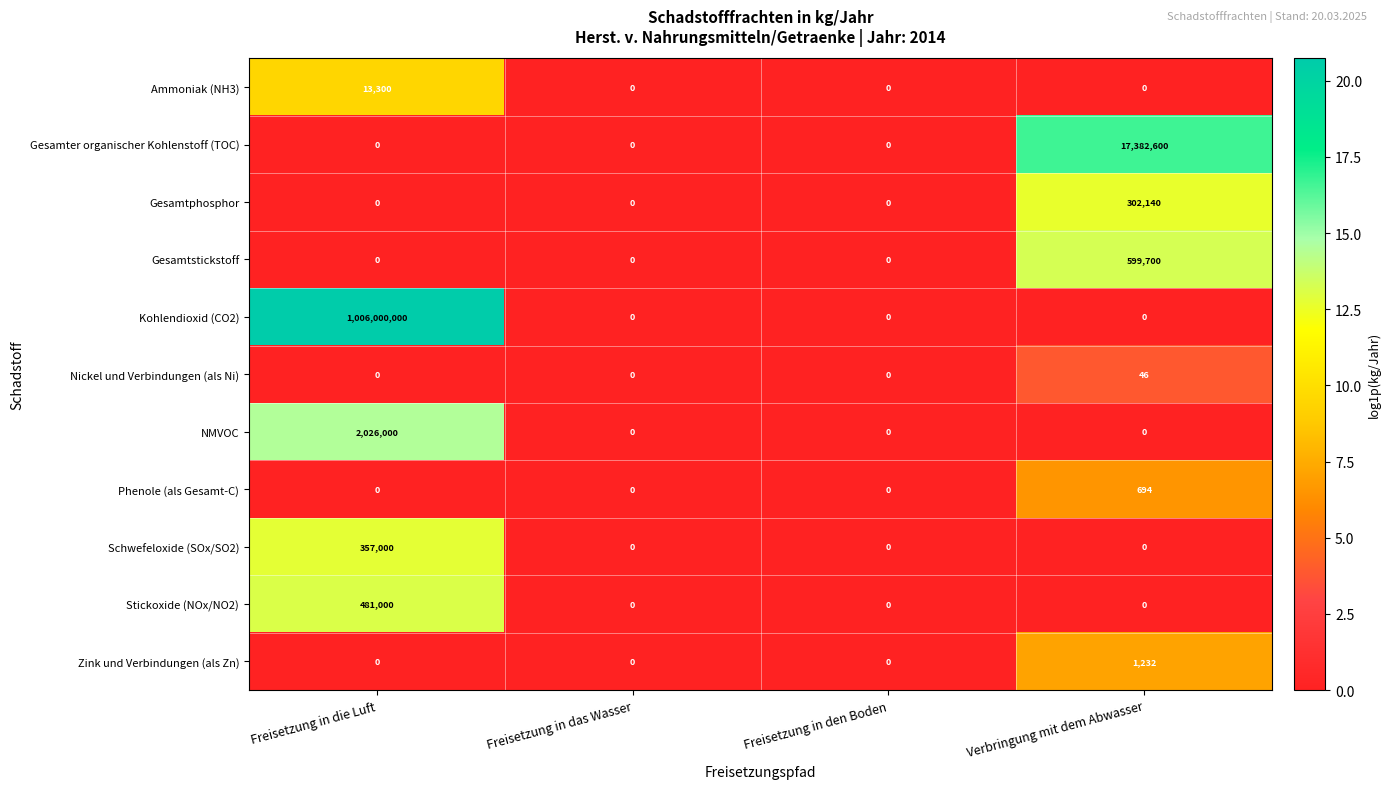

Which category has the highest value in the Gesamtstickstoff series?

Verbringung mit dem Abwasser